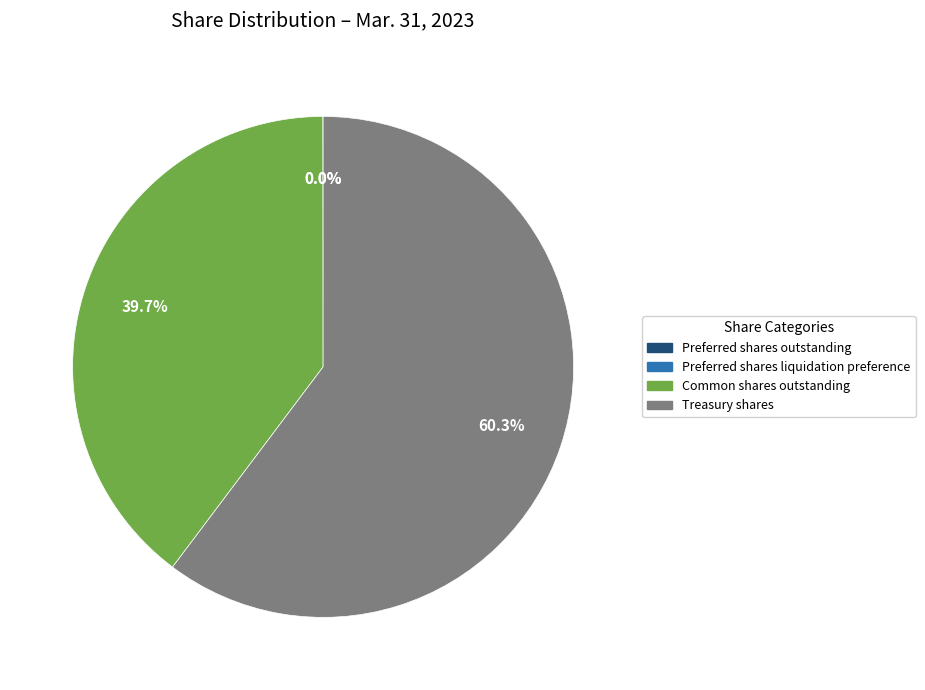

The Common shares outstanding slice represents 40% of the pie. True or false?

True